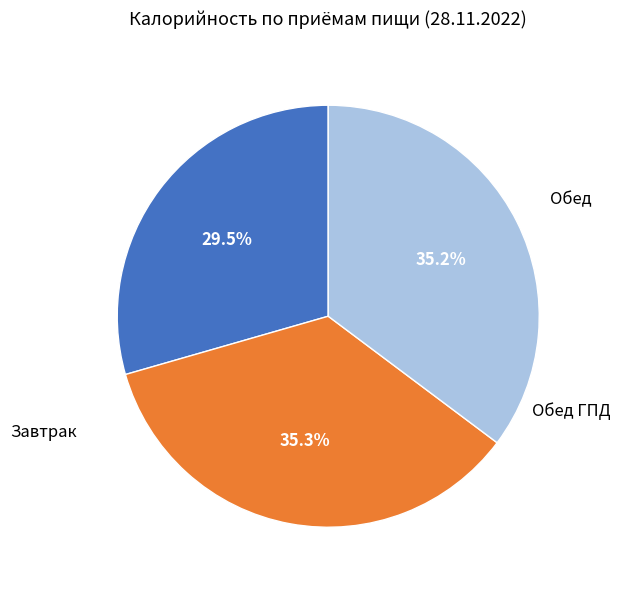

Is there a majority slice in this chart?

No